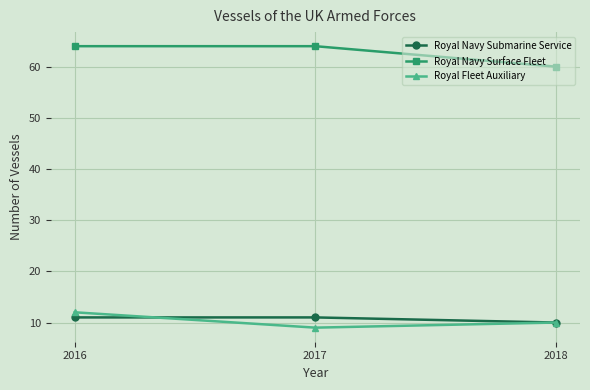

What is the difference between the maximum and minimum values in the Royal Navy Surface Fleet series?

4